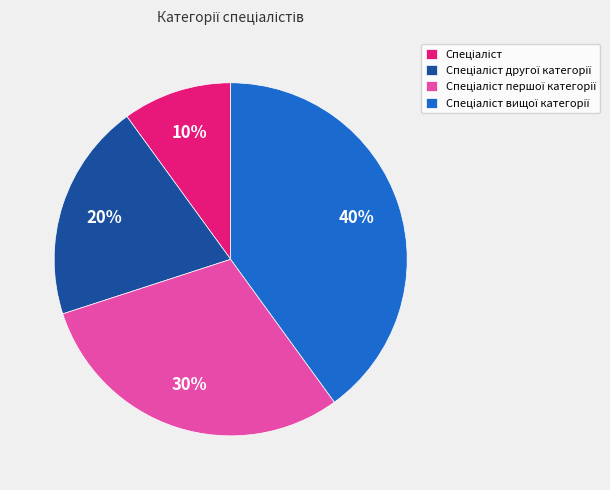

Is there any slice that represents more than half of the pie?

No